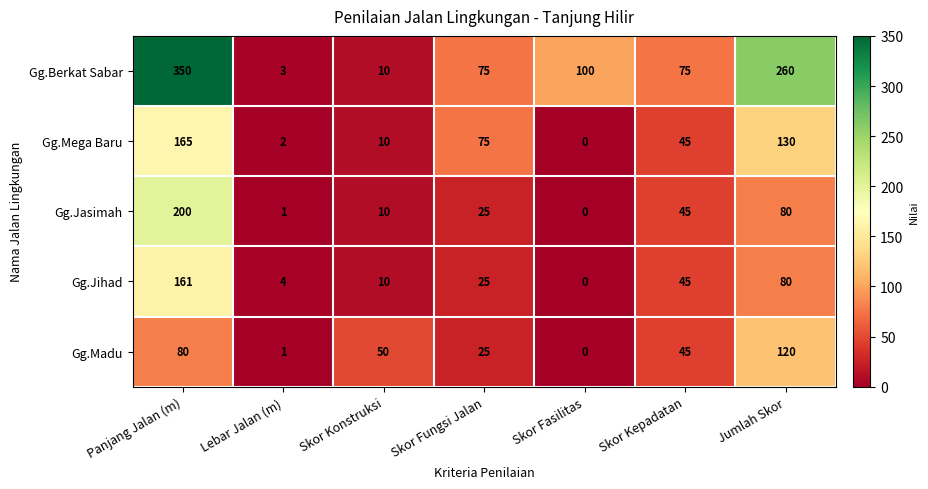

How many categories are shown in the chart?

7